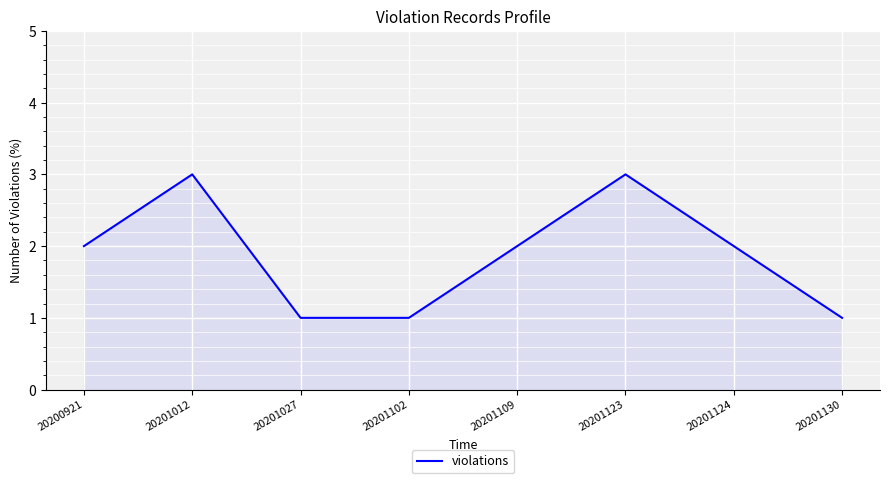

What is the change in value from 20201012 to 20201109?

-1